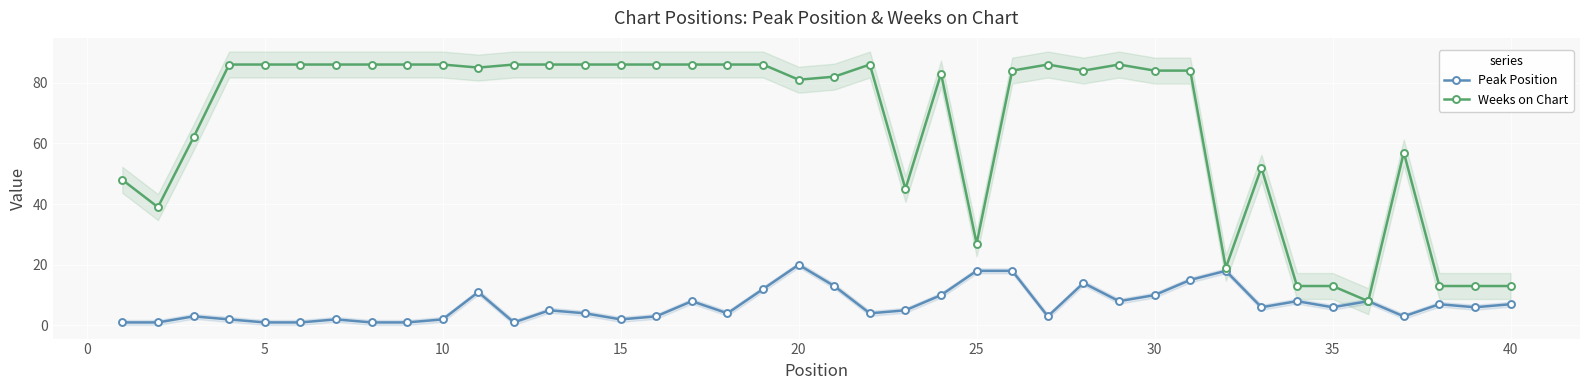

True or false: Weeks on Chart has a value of 18 at 38.

False